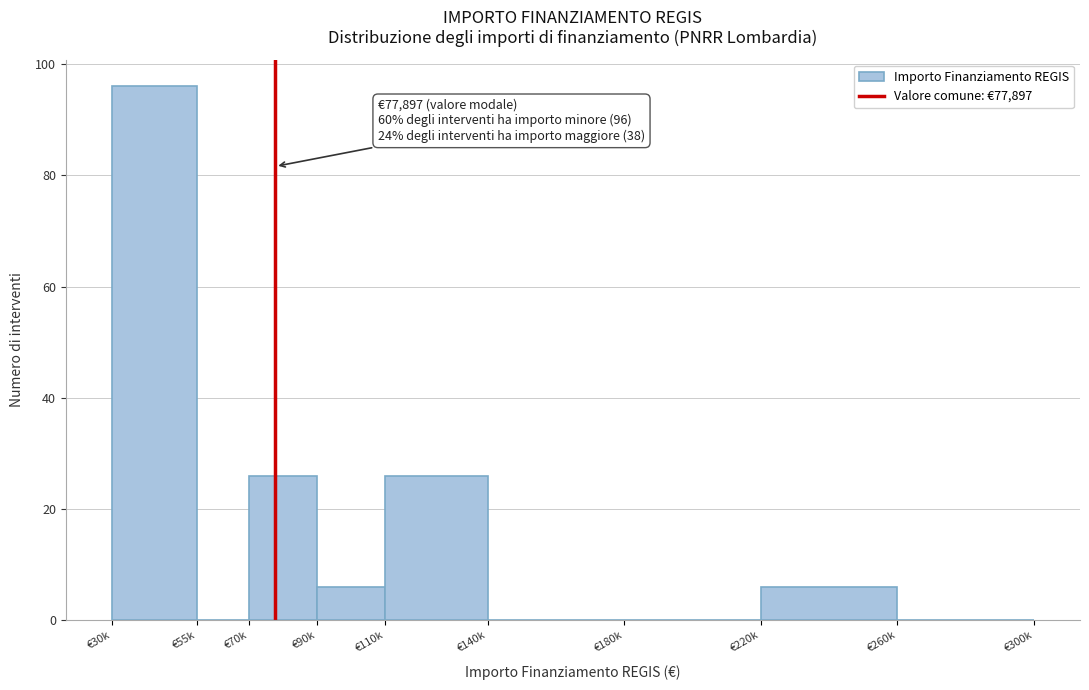

Reading right to left, transcribe all the data shown in this chart.

€260k=0	€220k=6	€180k=0	€140k=0	€110k=26	€90k=6	€70k=26	€55k=0	€30k=96